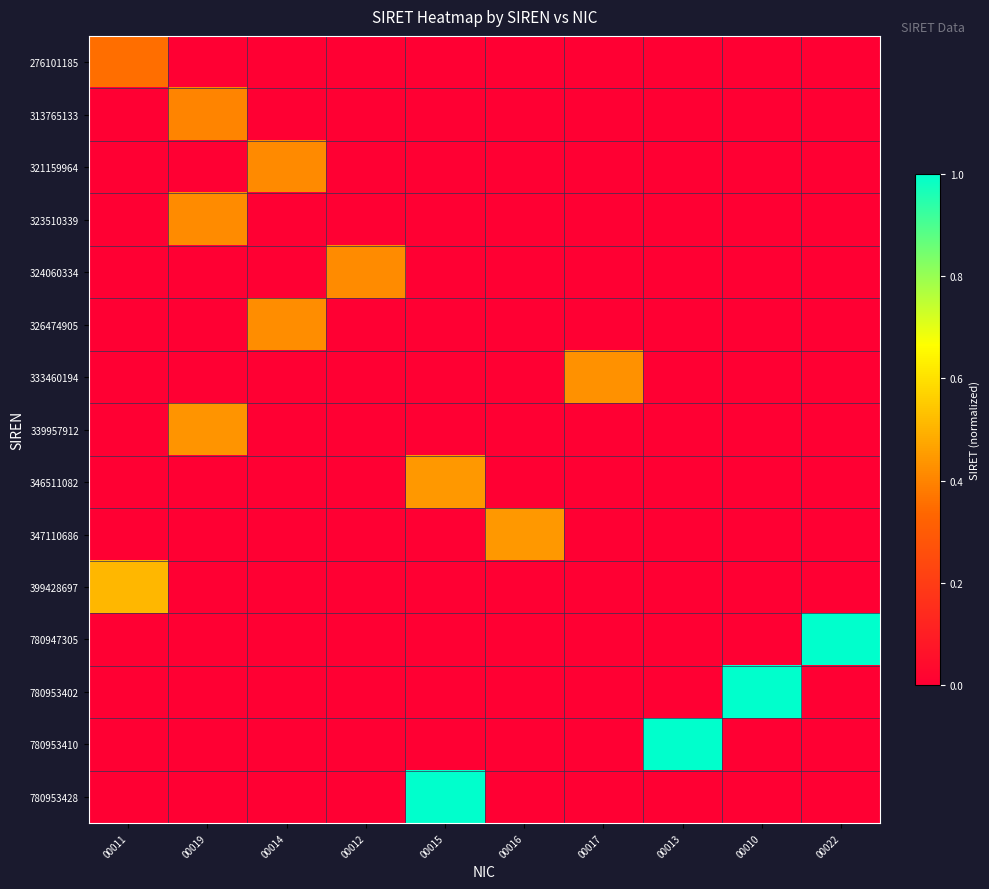

What is the maximum value shown in the chart?

1.0